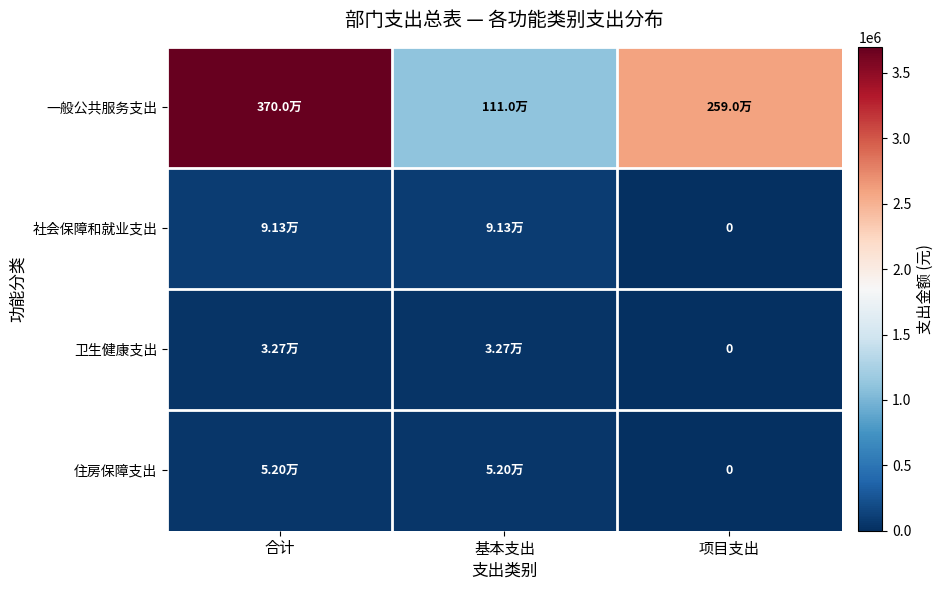

Where is 卫生健康支出 nearest to the value 16325?

项目支出